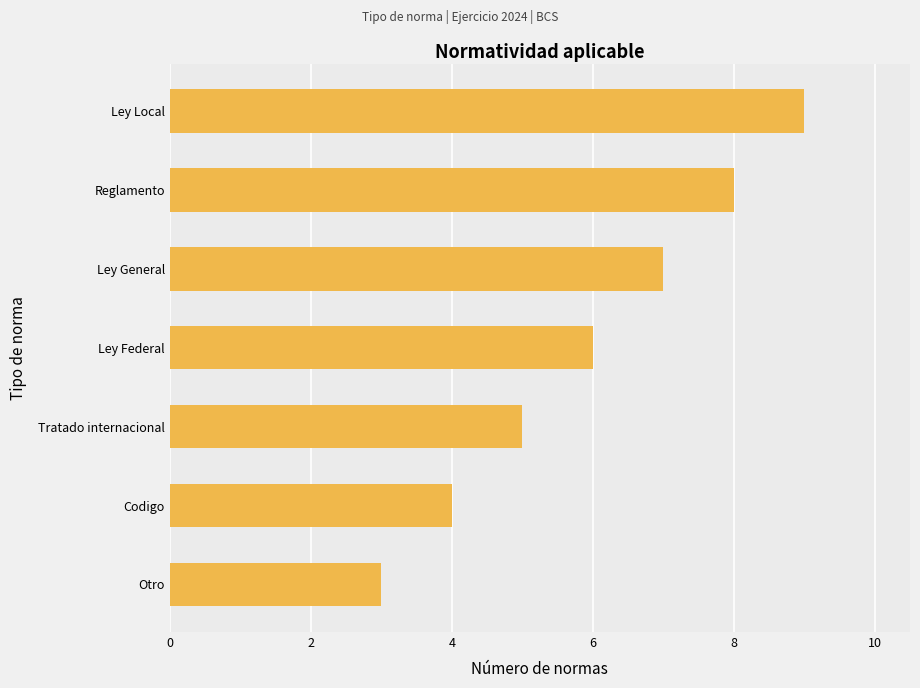

Count the number of data series in this chart.

1